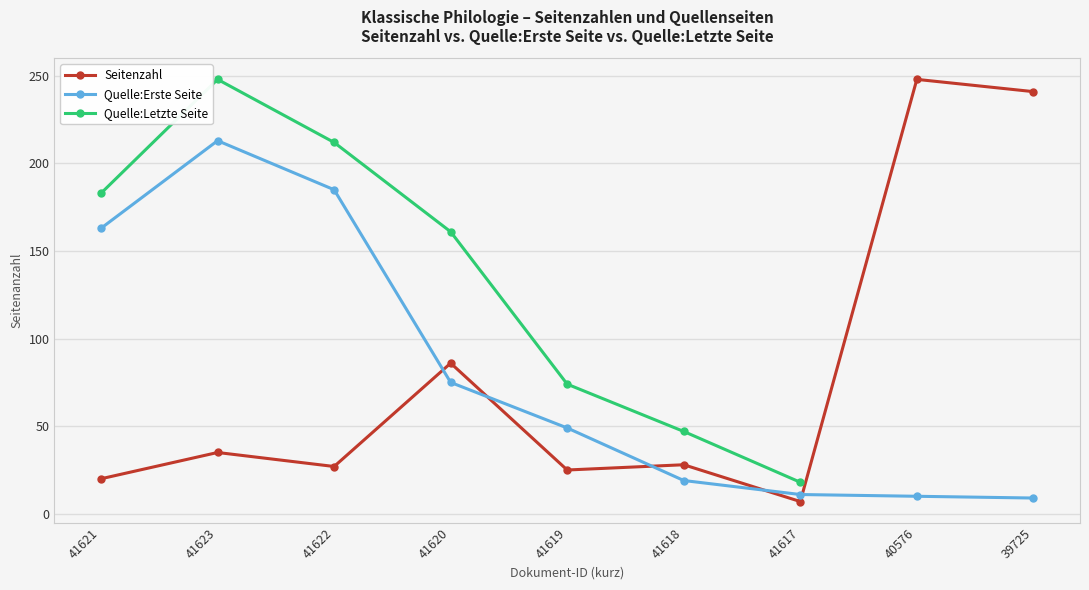

True or false: Quelle:Letzte Seite and Quelle:Erste Seite intersect in this chart.

False